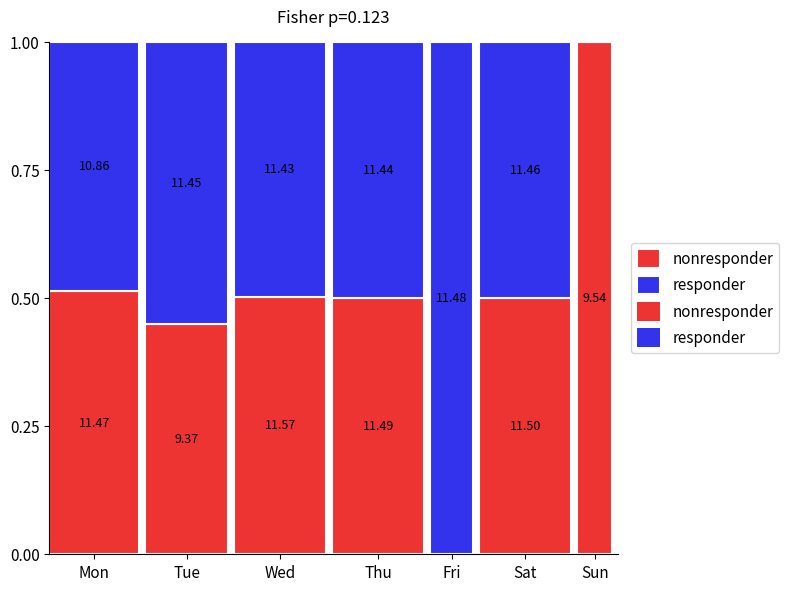

At which label is responder closest to 5?

Sun